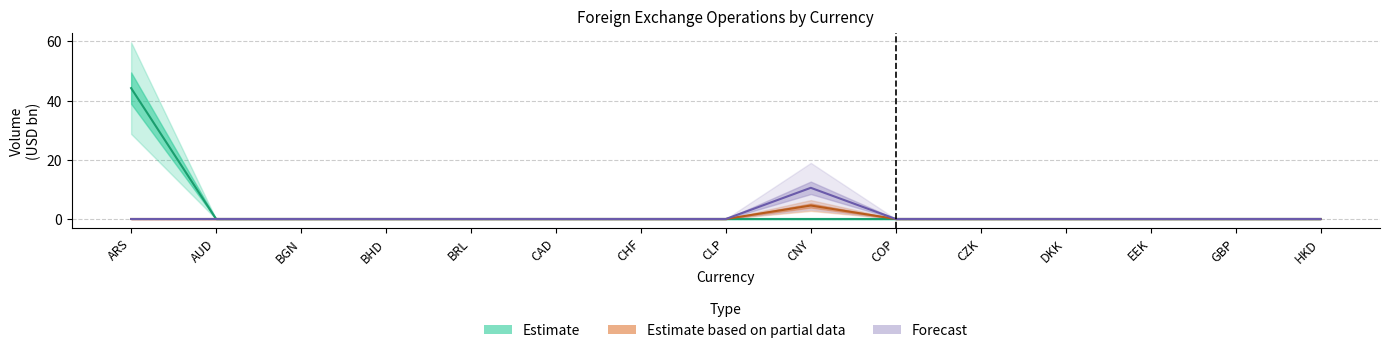

Is this an area chart (filled region under the line)?

No